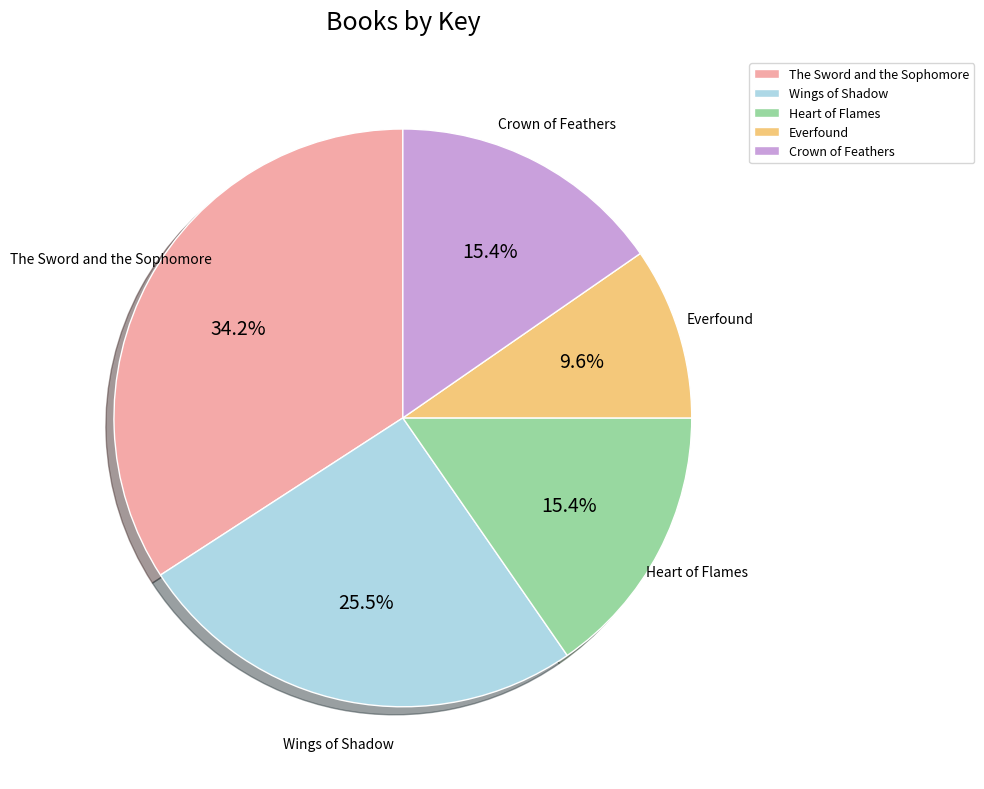

To the nearest percent, what is the difference between the Everfound and Crown of Feathers slice percentages?

6%